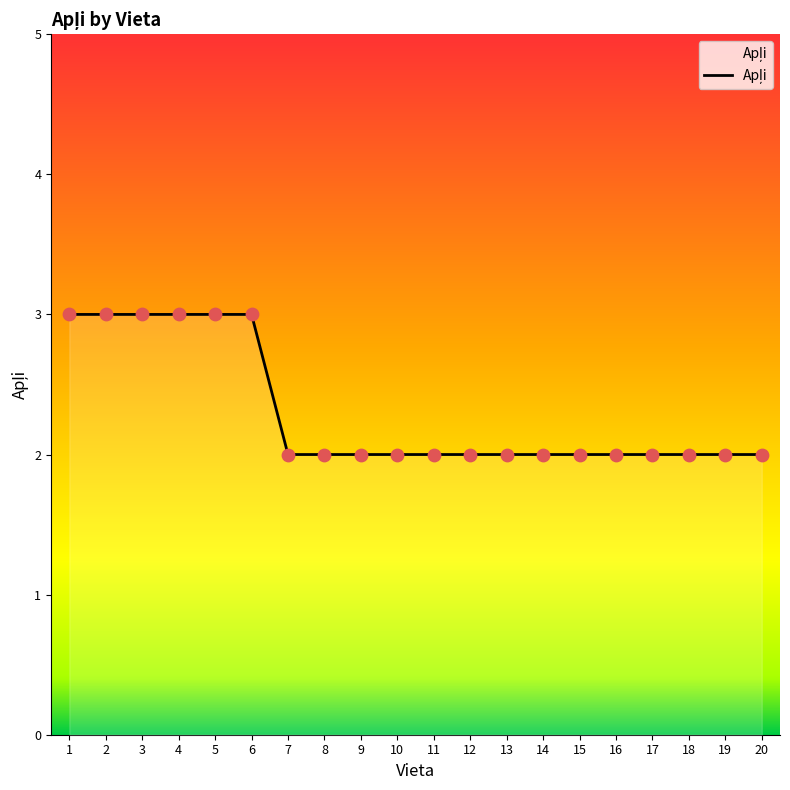

What is the ratio of the value at 15 to the value at 12?

1.0